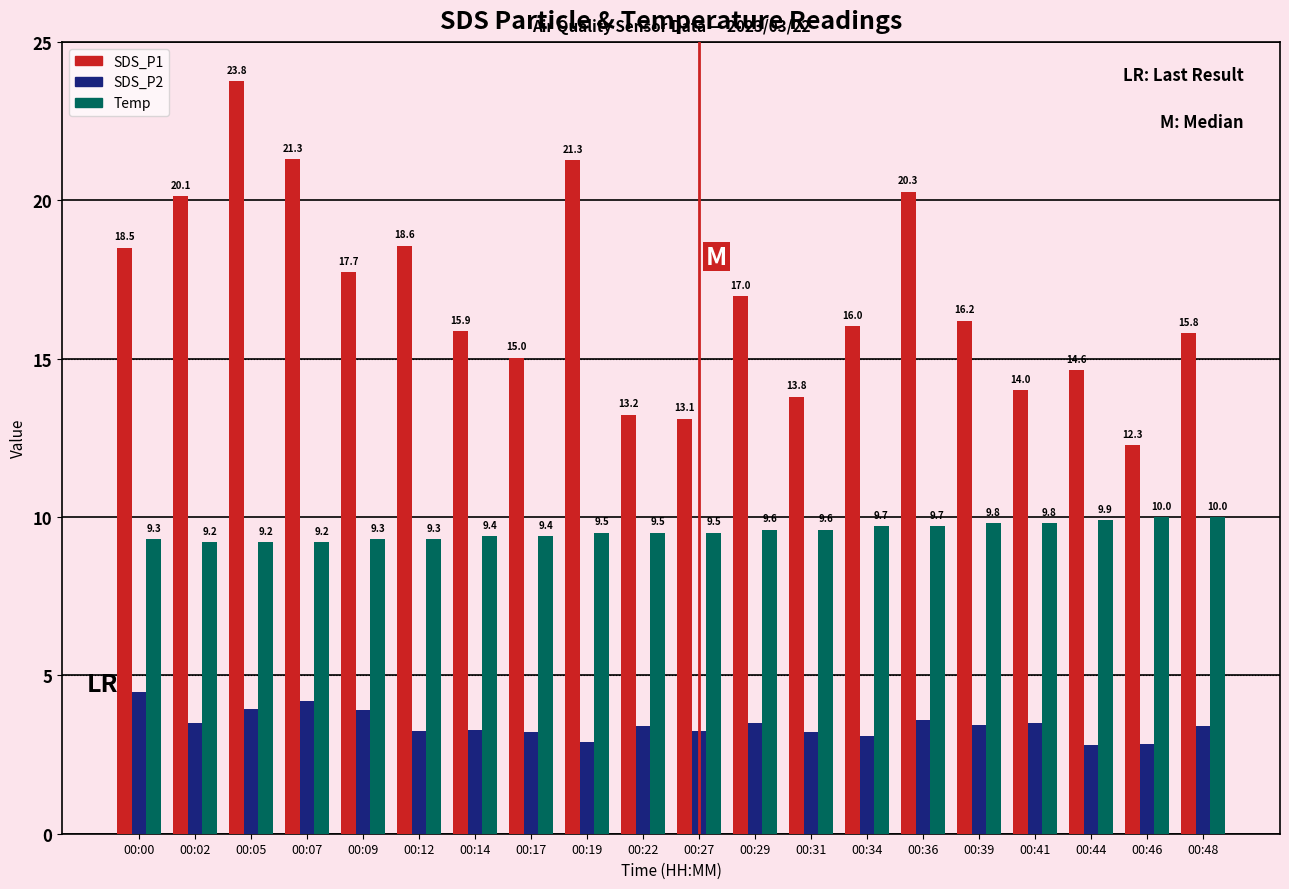

How many bars are there in total?

60